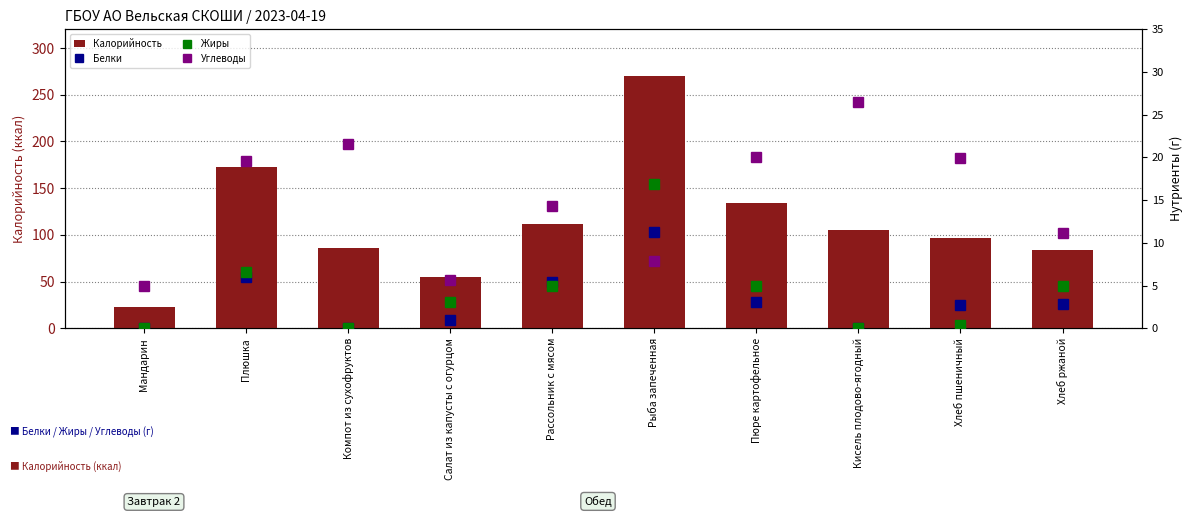

Where does the Белки series first go above 2?

Плюшка